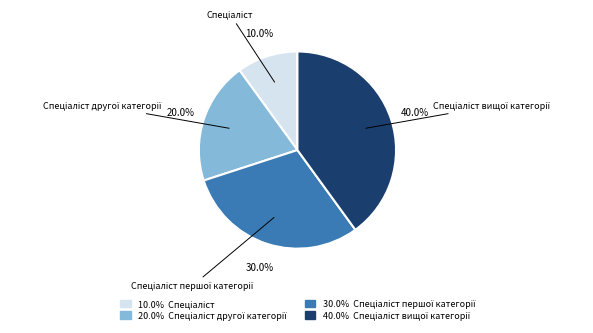

Is there any slice that represents more than half of the pie?

No